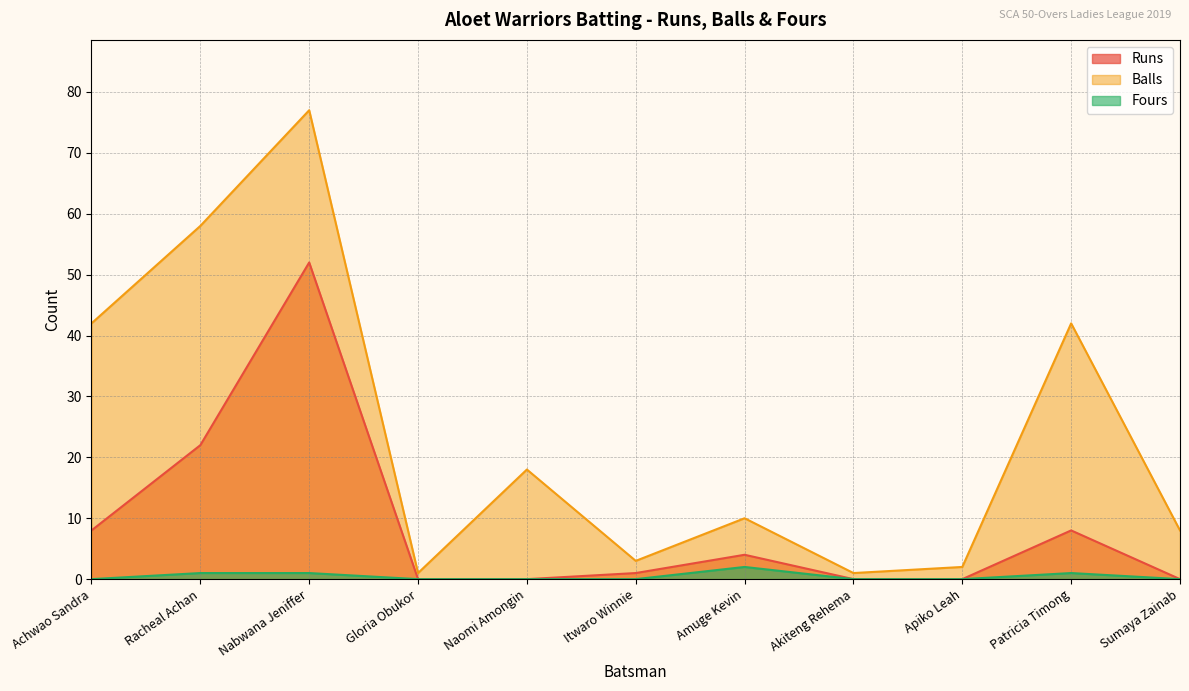

Which series has the largest range (max minus min)?

Balls